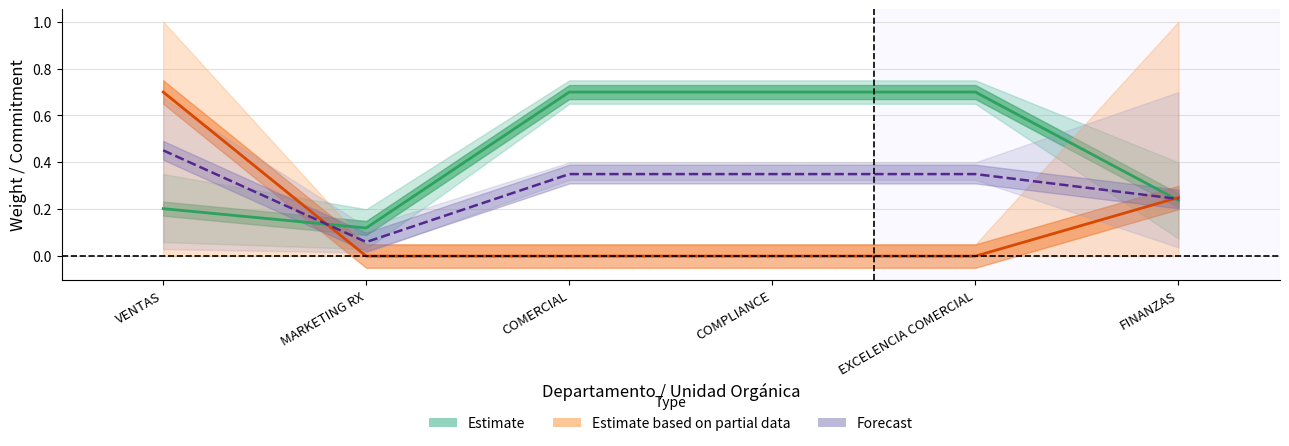

Which label corresponds to the smallest value in the chart?

MARKETING RX